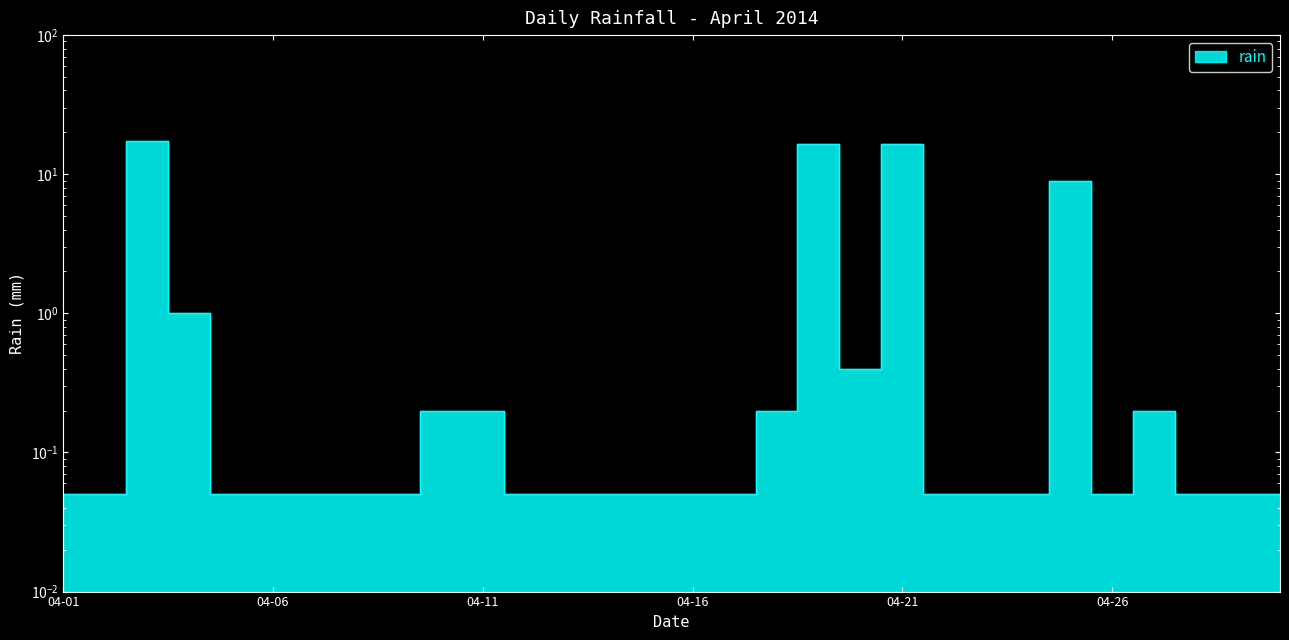

True or false: the data shows 0.1 at 2014-04-07.

True